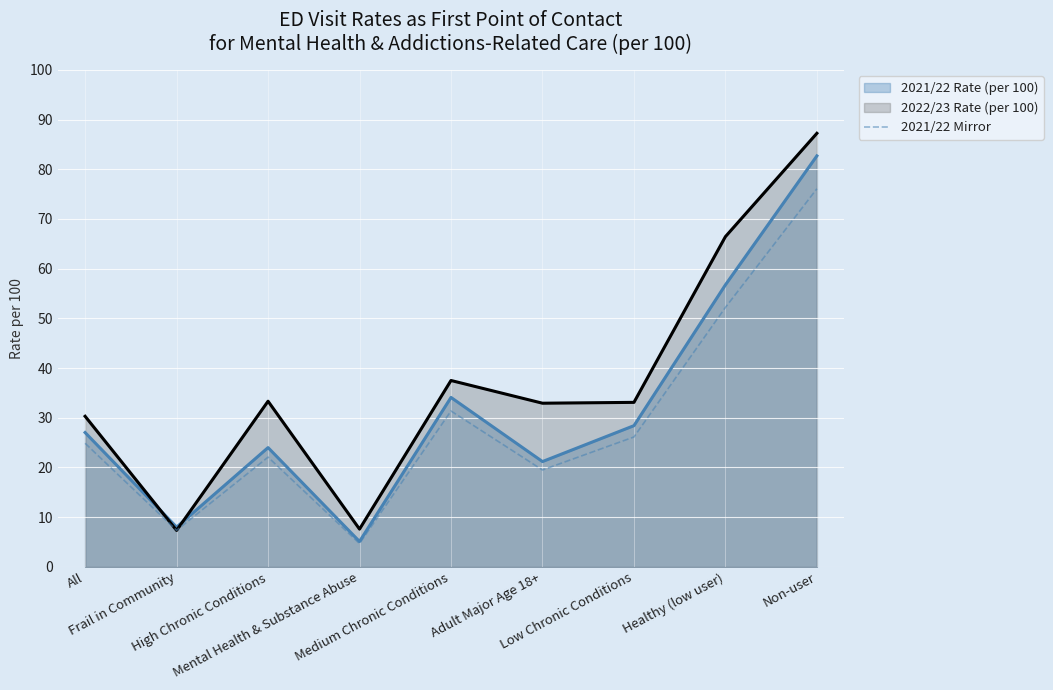

The value at All is 32.7. True or false?

False